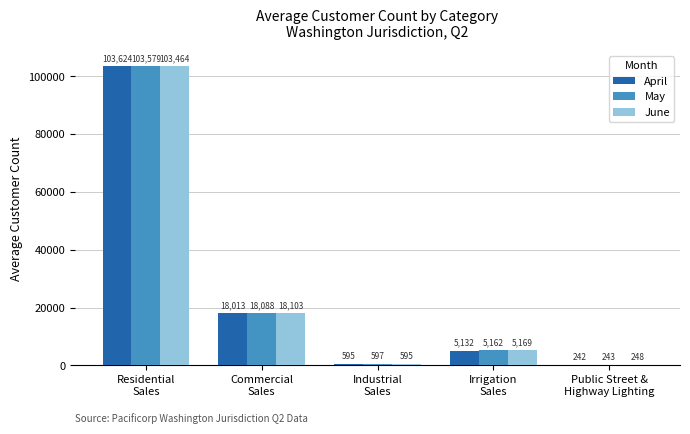

Between Residential
Sales and Irrigation
Sales, which series saw the biggest shift?

April